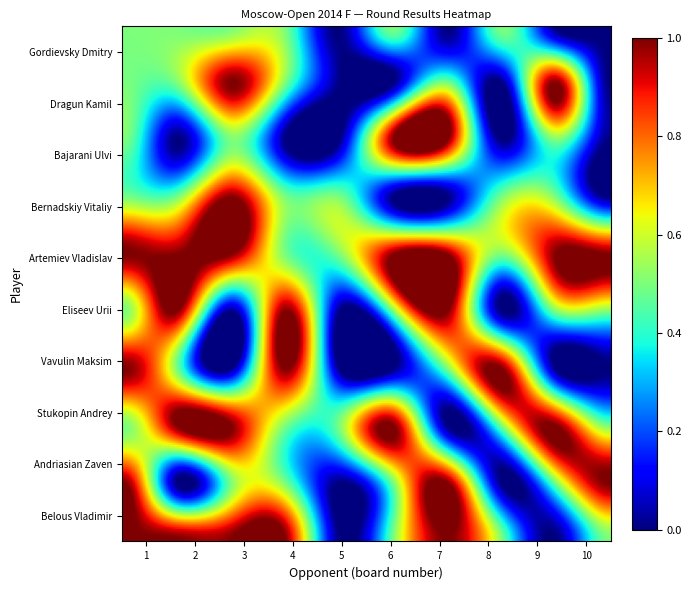

How many values in the Artemiev Vladislav series are below 1?

3